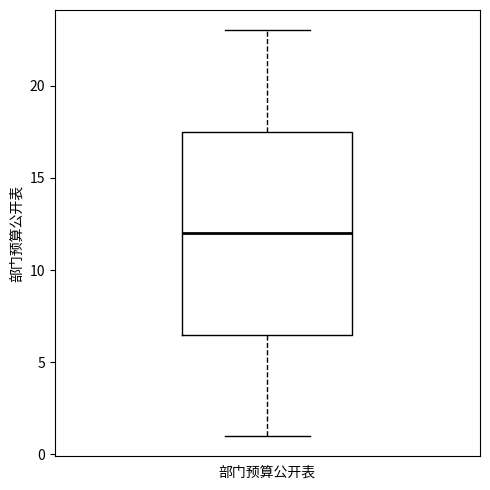

Transcribe this box plot: give where the median line is, the range the box spans, and where the two whiskers end, as read against the y-axis. The values are not printed on the chart, so give them approximately, as read against the axis.

median 12.0, box 6.5 to 17.5, whiskers 1.0 to 23.0